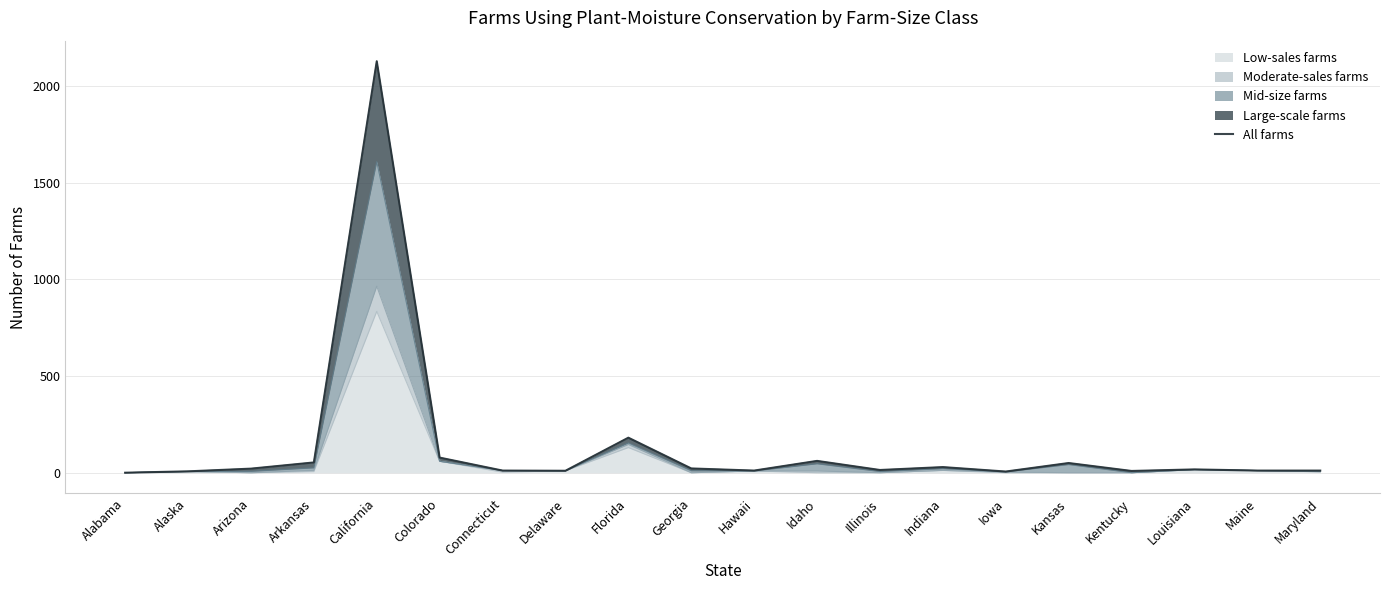

Between Georgia and Maryland, which is larger?

Georgia